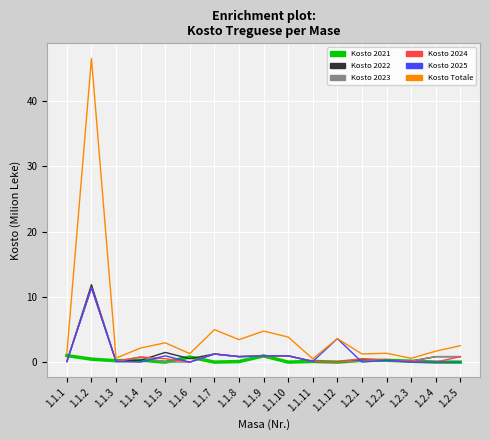

At which category does the chart reach its peak across all series?

1.1.2